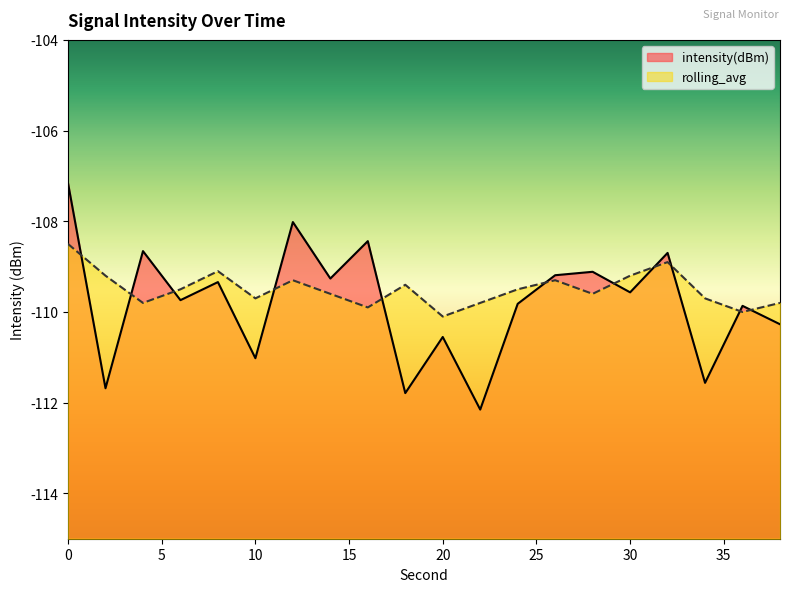

True or false: rolling_avg and intensity(dBm) cross at least once.

True